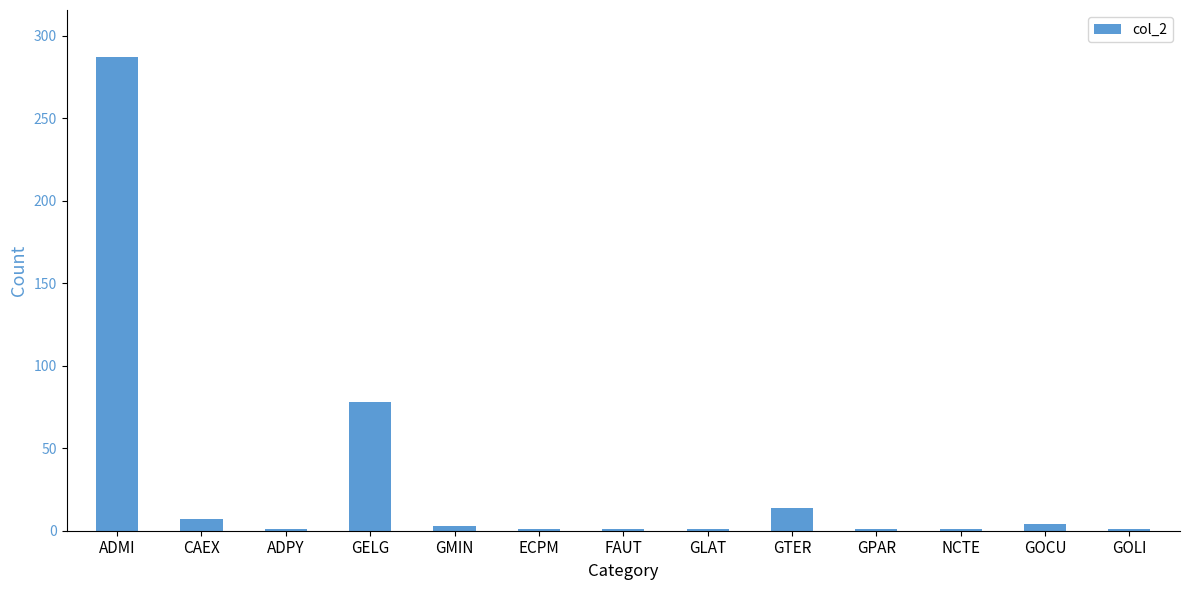

At which category does the chart reach its peak across all series?

ADMI